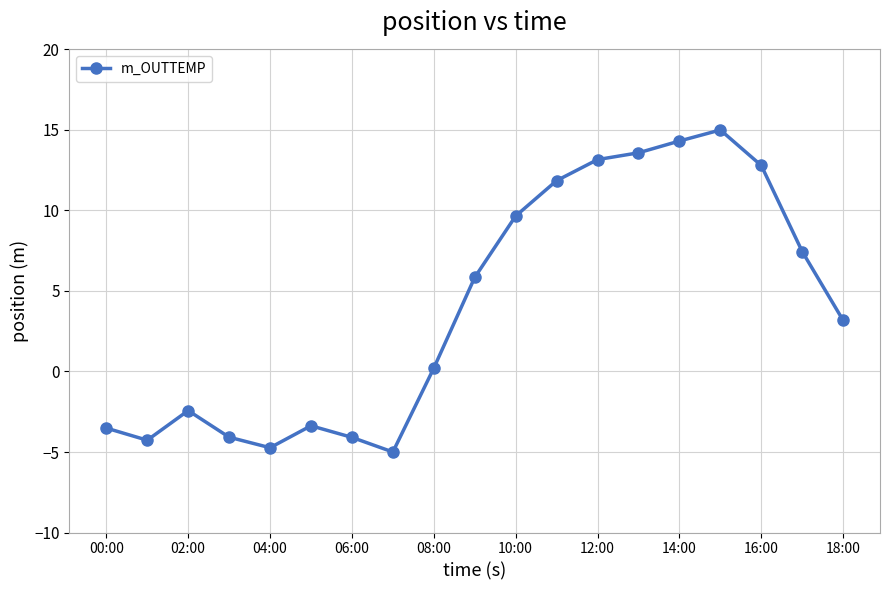

What is the minimum value shown in the chart?

-5.0